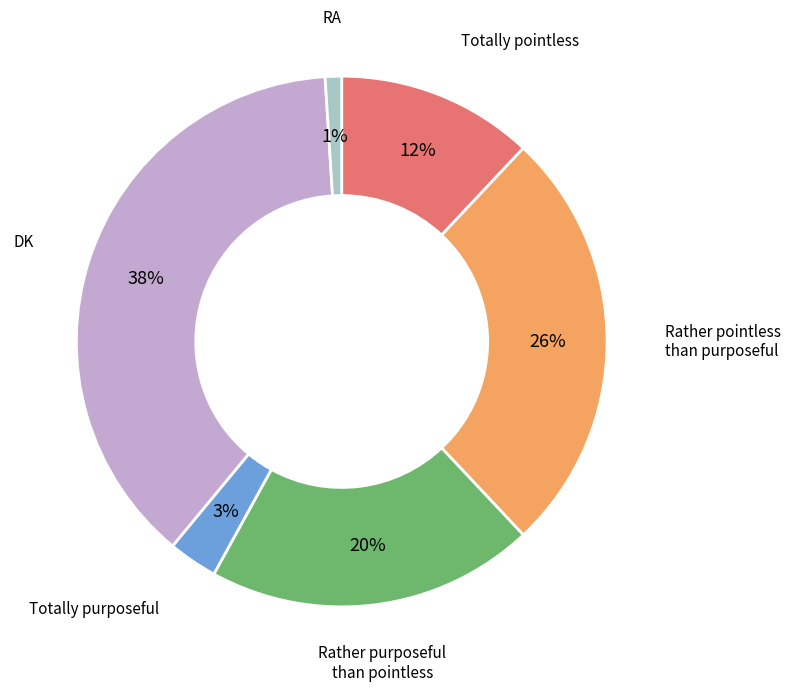

The Rather pointless than purposeful slice represents 26% of the pie. True or false?

True